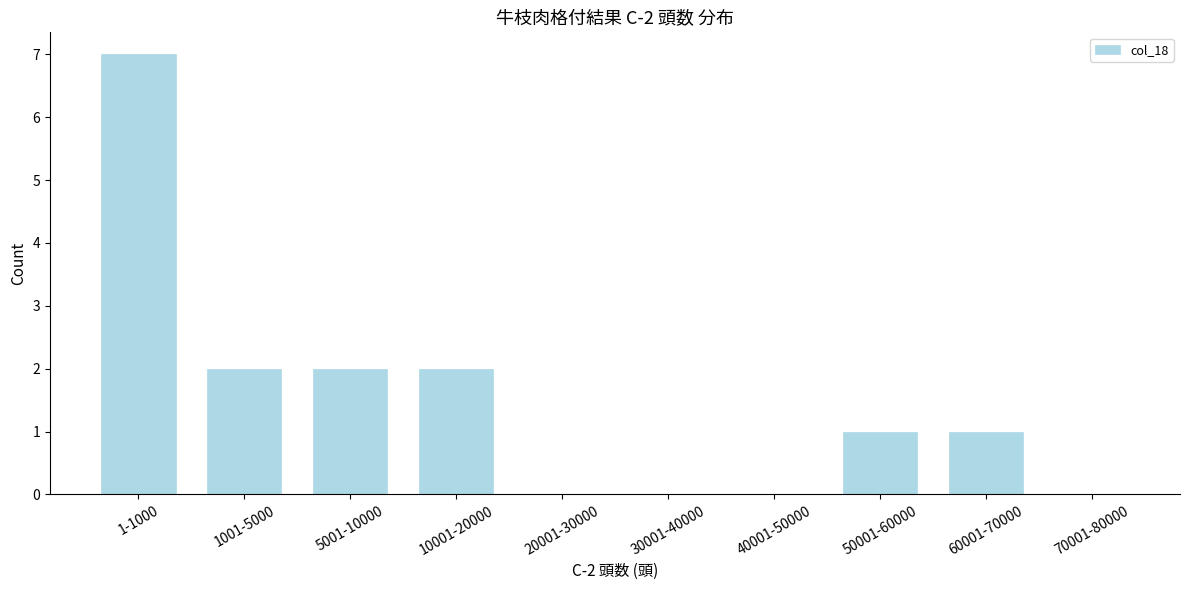

Reading left to right, extract all data points from this chart.

1-1000=7	1001-5000=2	5001-10000=2	10001-20000=2	20001-30000=0	30001-40000=0	40001-50000=0	50001-60000=1	60001-70000=1	70001-80000=0